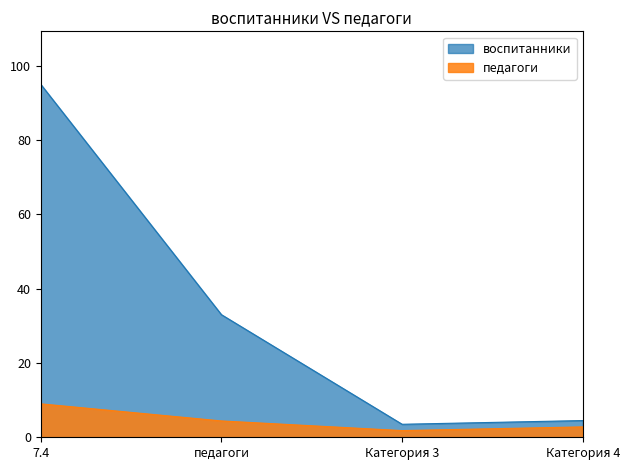

How many values in the воспитанники series exceed 33?

1